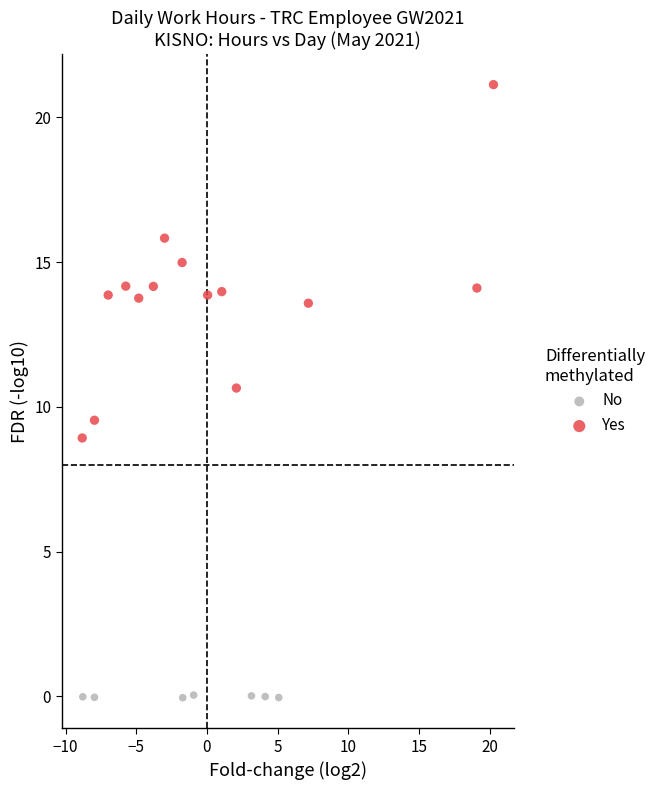

Which series reaches the maximum Y coordinate?

Yes